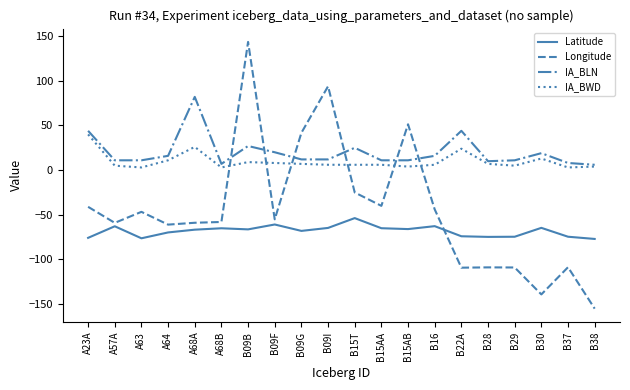

In Longitude, how many points are lower than both neighbors (excluding endpoints)?

6